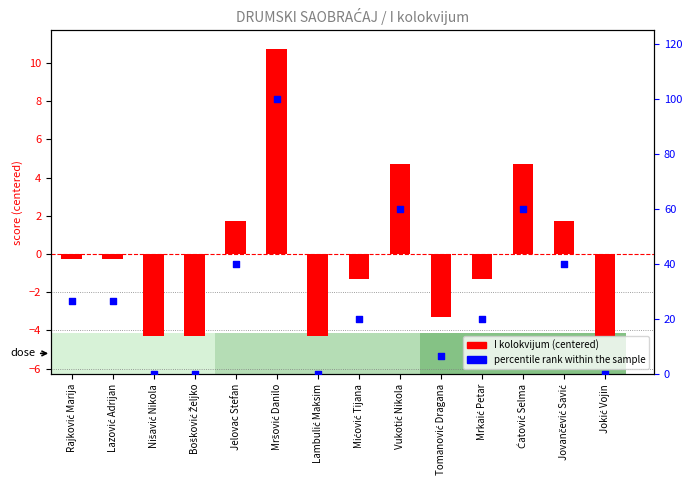

At how many categories does at least one series exceed 84?

1